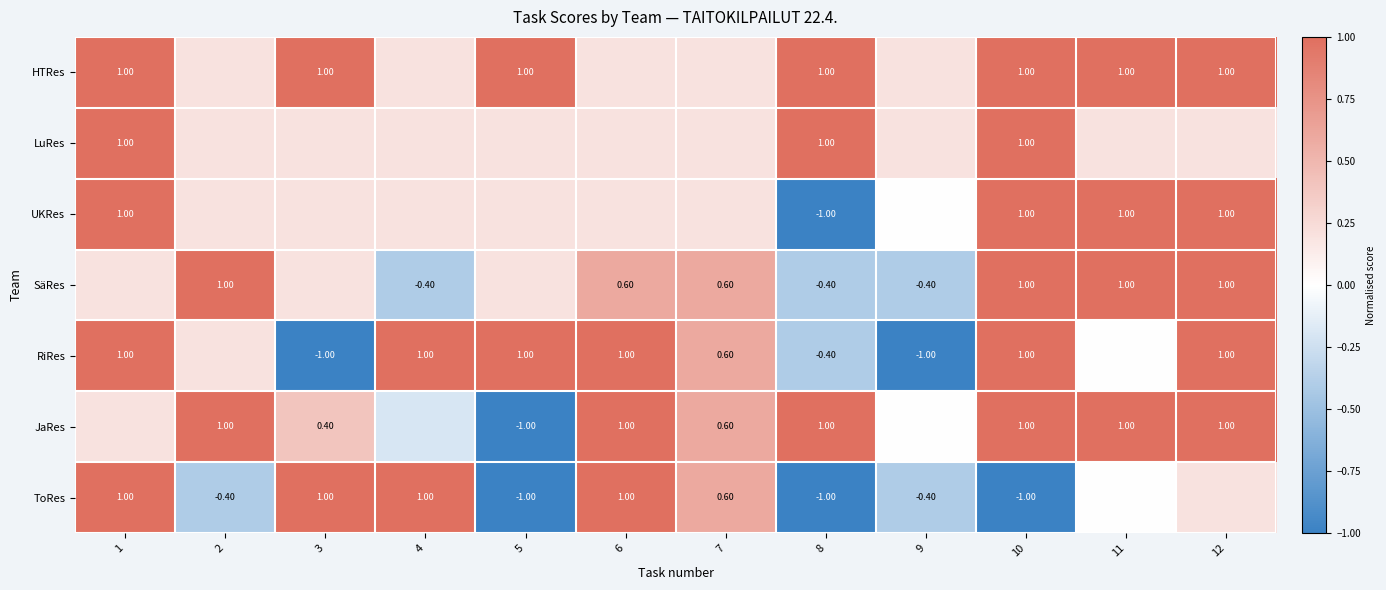

What is the difference between the highest and lowest values at 6?

0.8